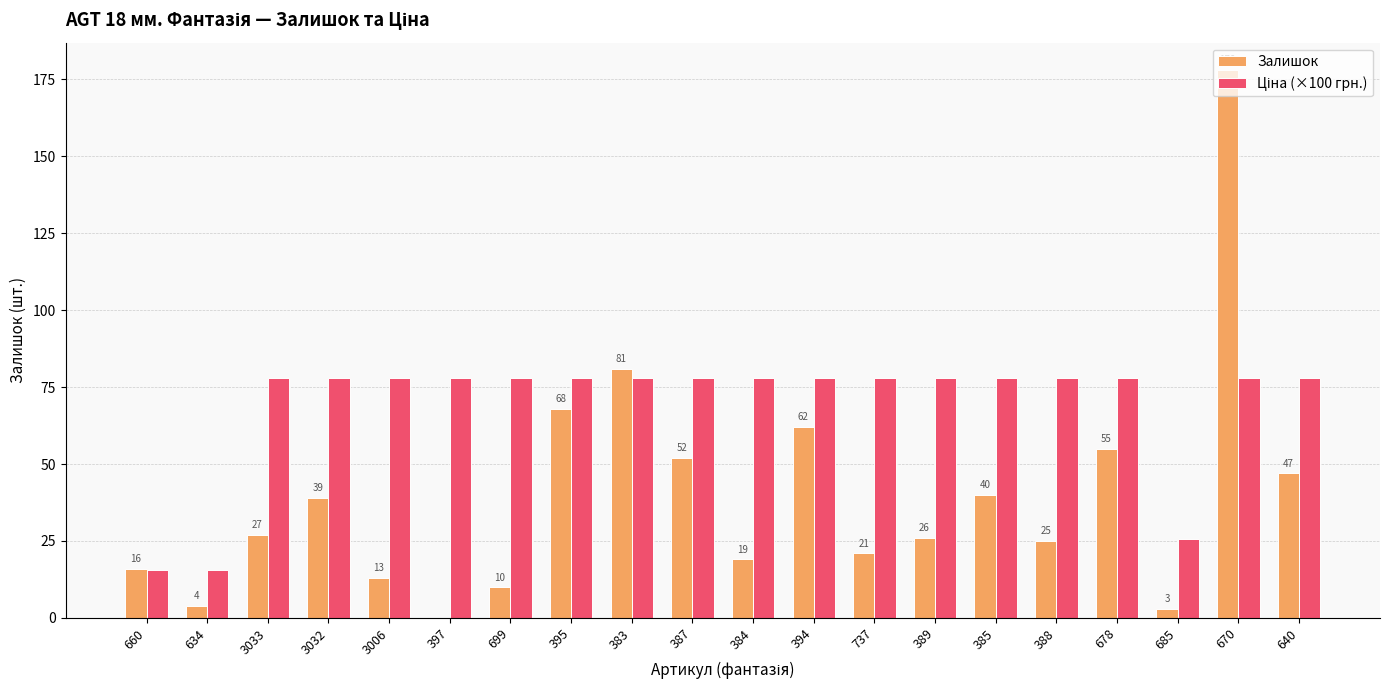

At which category is the sum across all series the highest?

670